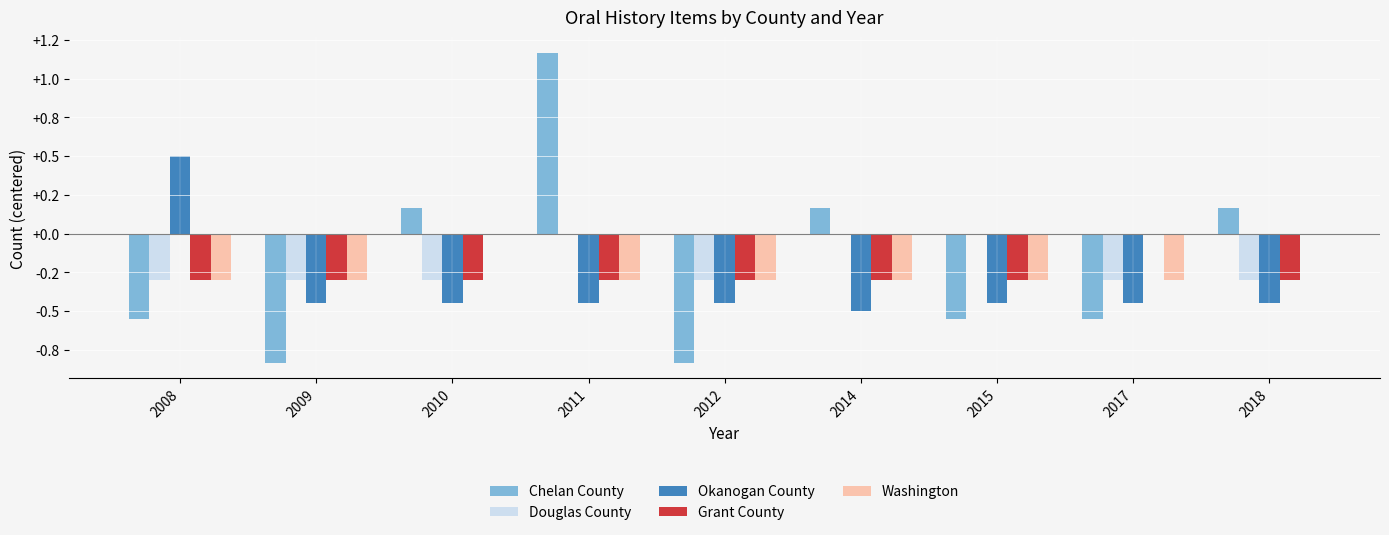

Does the chart contain stacked bars?

No